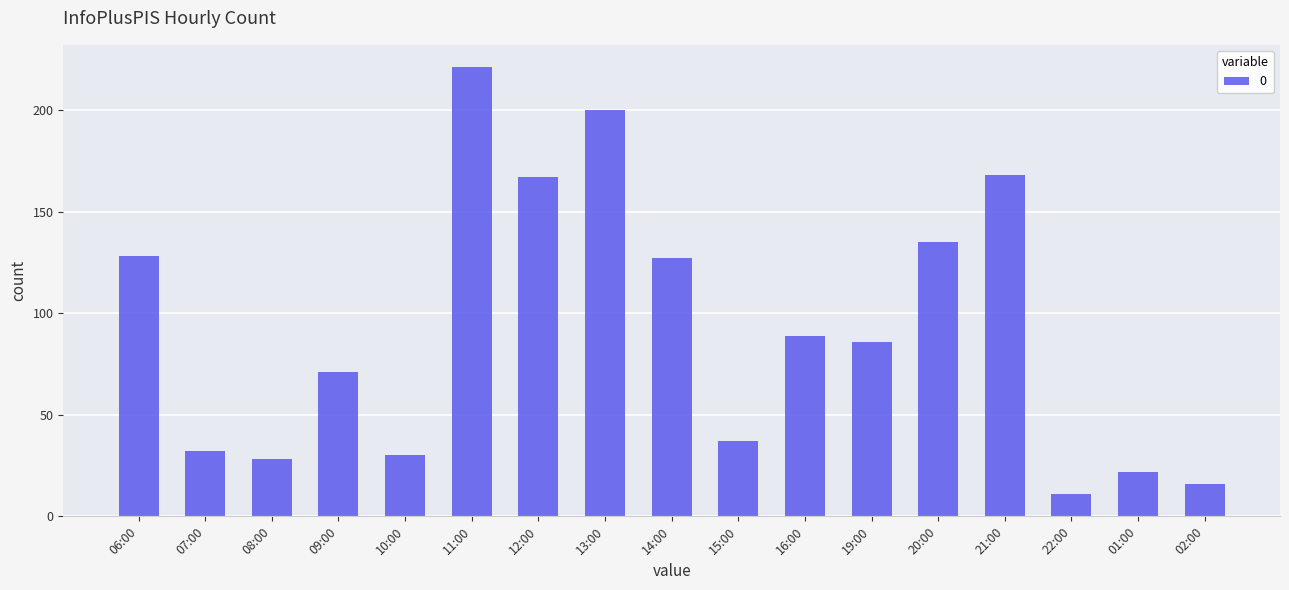

What is the ratio of the value at 15:00 to the value at 19:00?

0.4